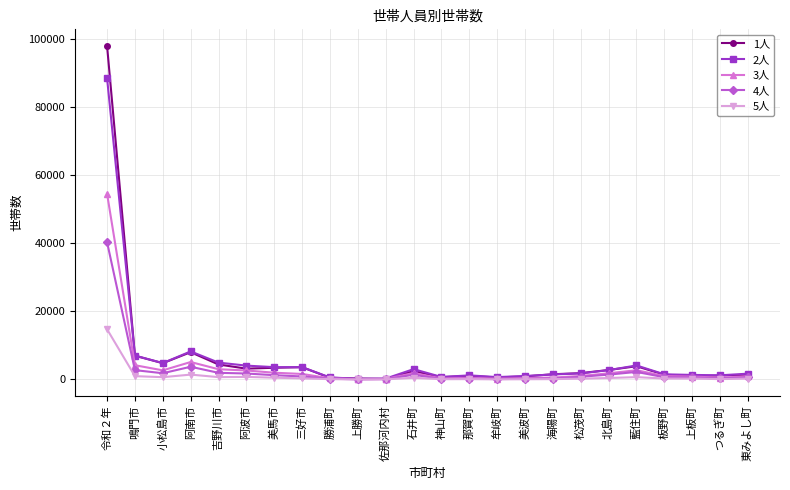

Which series has the widest spread of values?

1人